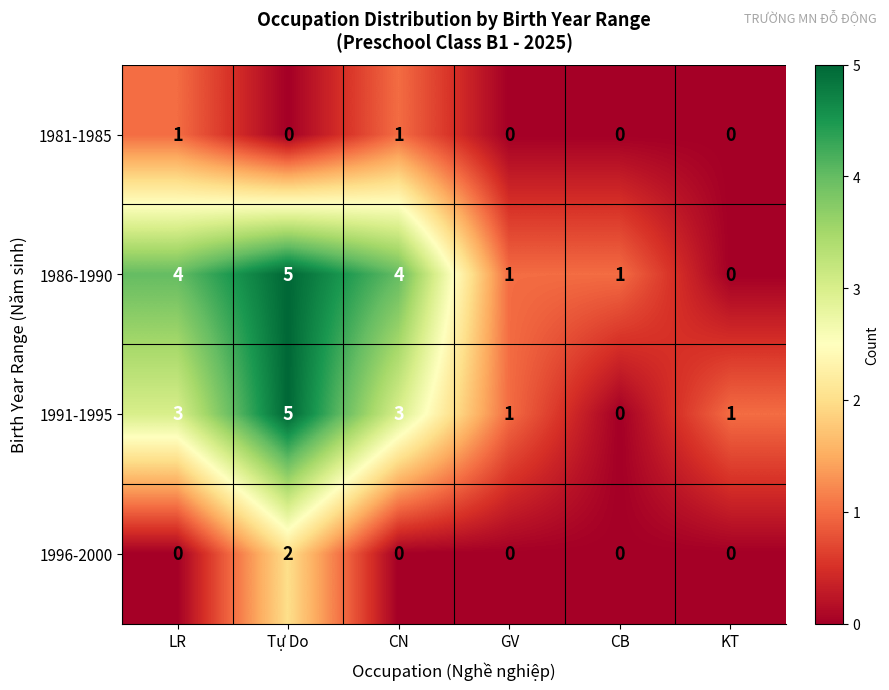

What is the difference between the highest and lowest values at Tự Do?

5